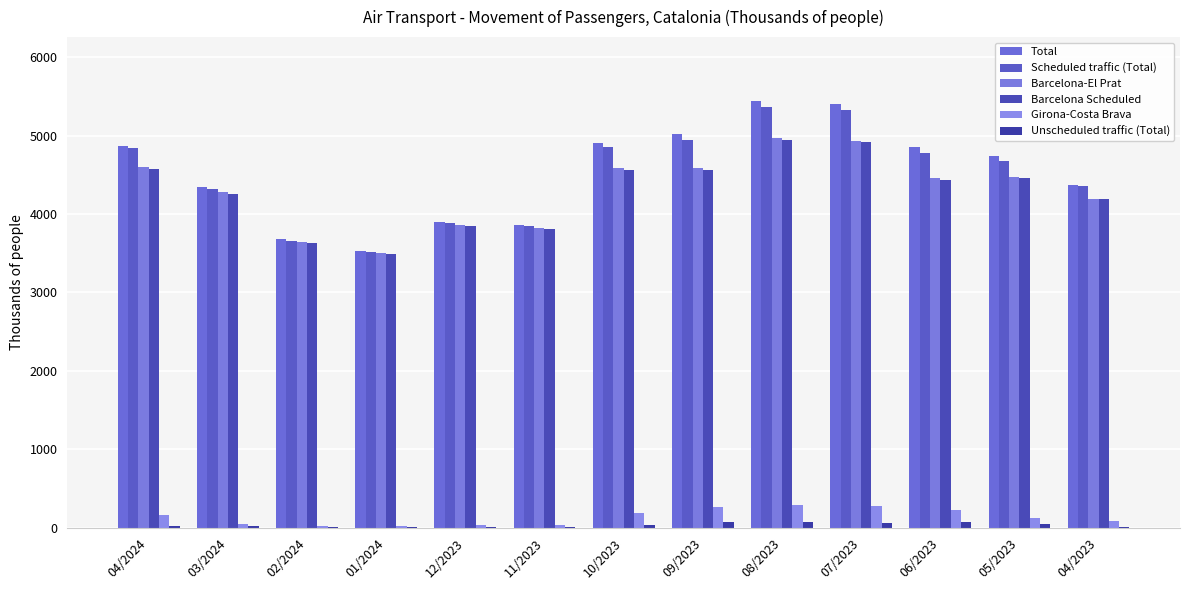

Where does the Total series first go above 4734?

04/2024